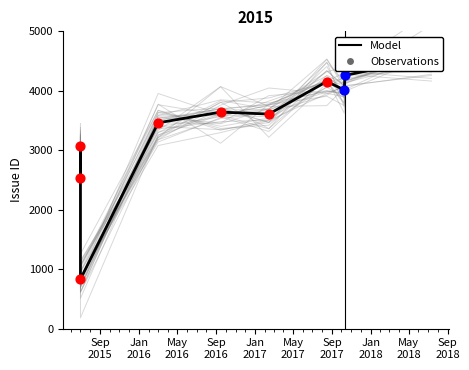

What is the ratio of the value at Jan
2016 to the value at May
2017?

0.9